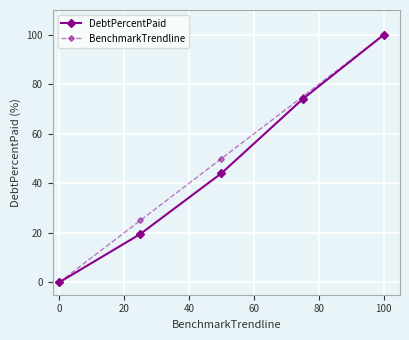

Reading right to left, list all the values displayed in this chart.

DebtPercentPaid: 100.0	74.0	44.1	19.5	0.0
BenchmarkTrendline: 100.0	75.0	50.0	25.0	0.0